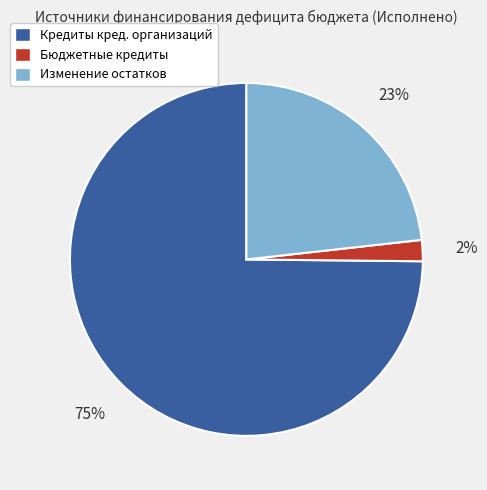

Is it true that Бюджетные кредиты is 2% of the pie?

True